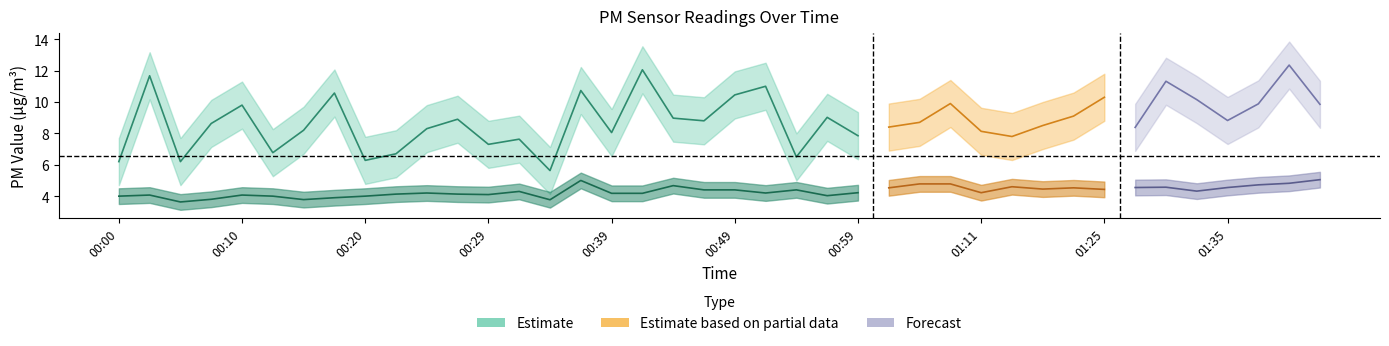

How many lines are shown in the chart?

2